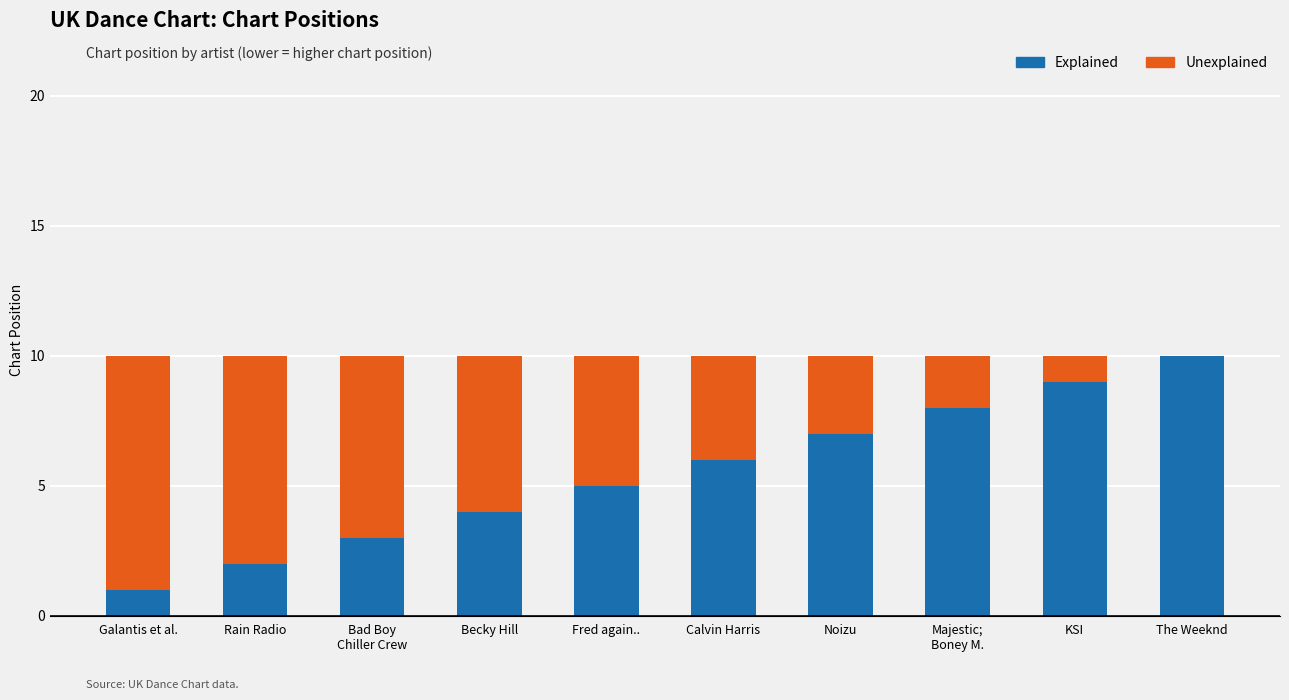

Which category has the highest value in the Explained series?

The Weeknd